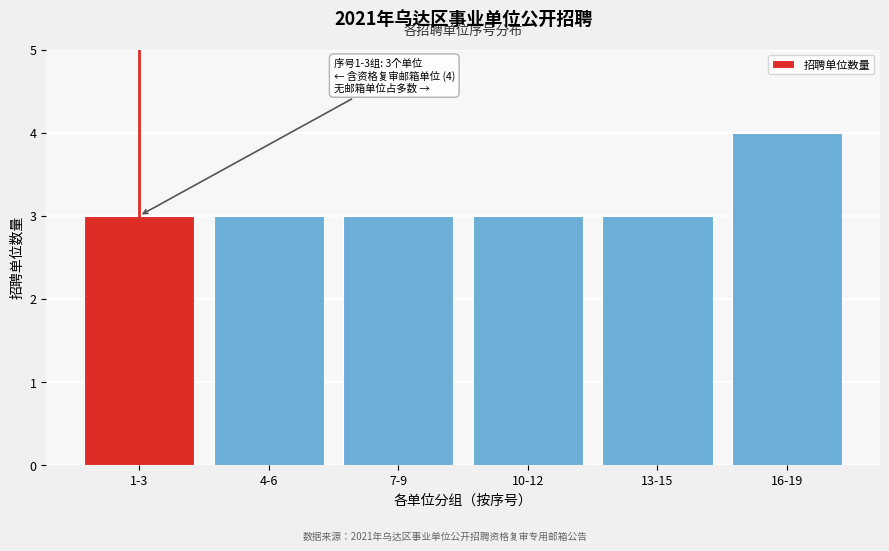

Reading left to right, list all the values displayed in this chart.

1-3=3	4-6=3	7-9=3	10-12=3	13-15=3	16-19=4